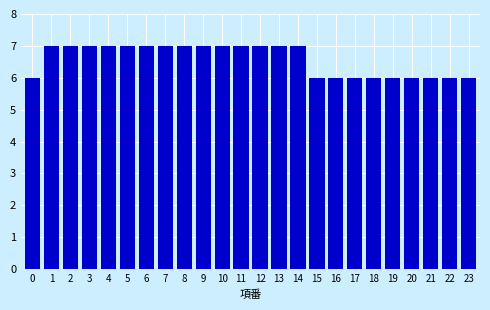

Reading left to right, transcribe all the data shown in this chart.

0=6	1=7	2=7	3=7	4=7	5=7	6=7	7=7	8=7	9=7	10=7	11=7	12=7	13=7	14=7	15=6	16=6	17=6	18=6	19=6	20=6	21=6	22=6	23=6